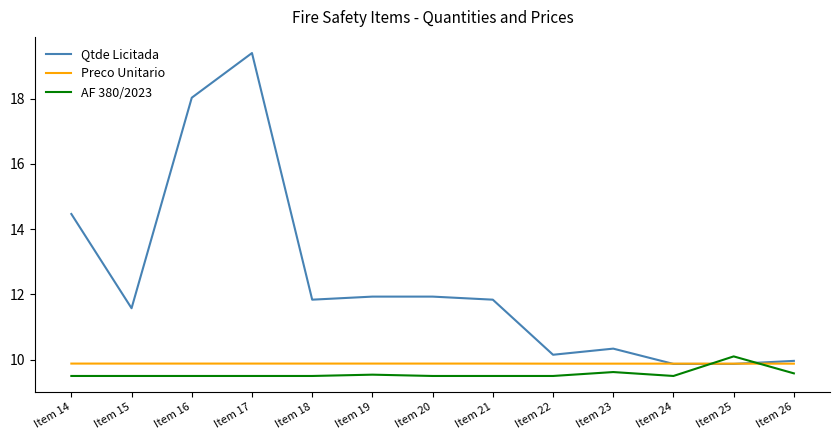

What is the sum of all Qtde Licitada values?

161.2